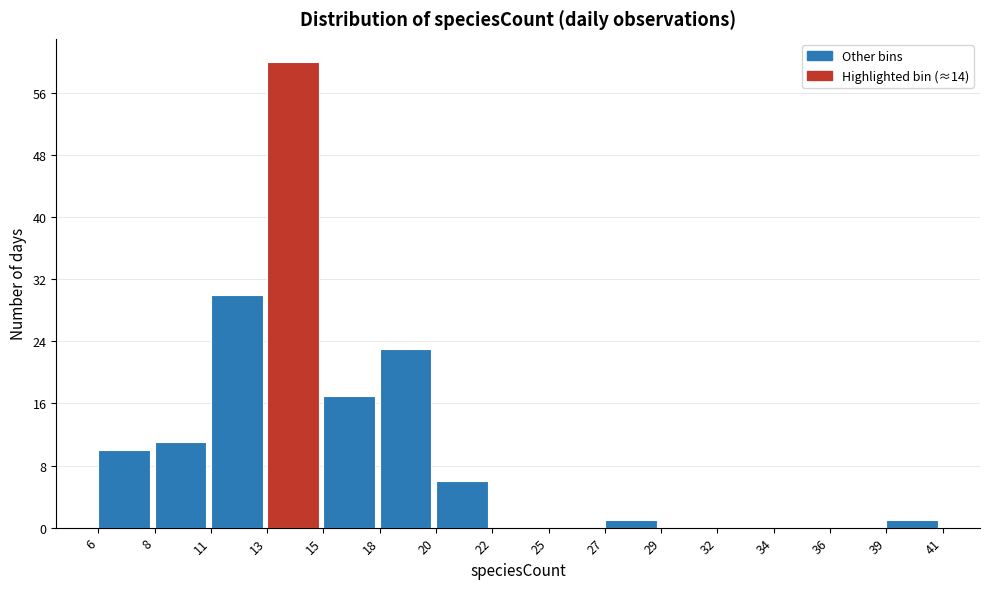

Over which range of the x-axis is the bar tallest?

13 to 15